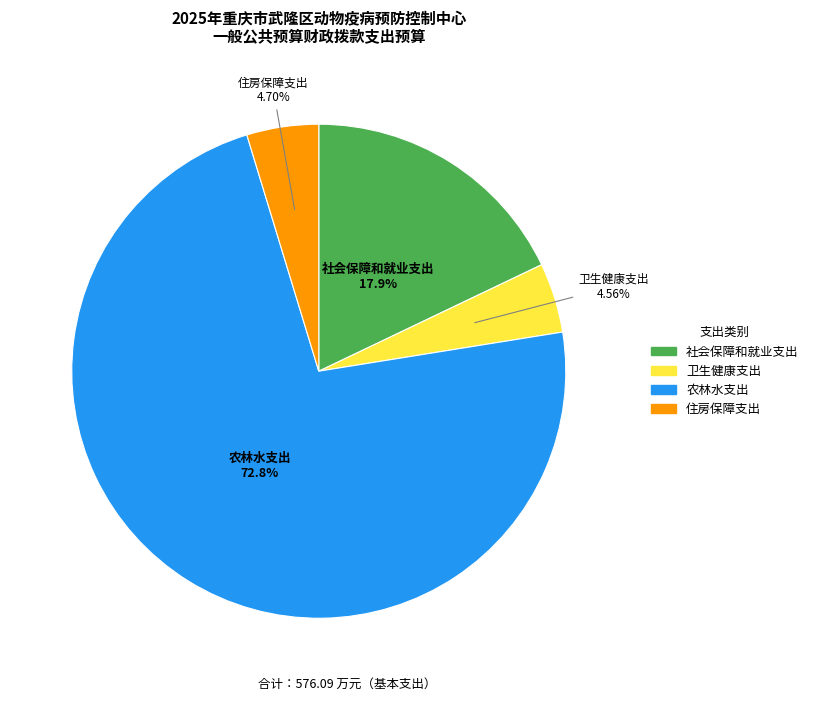

Combined, what portion of the pie is 农林水支出 and 卫生健康支出?

77.4%